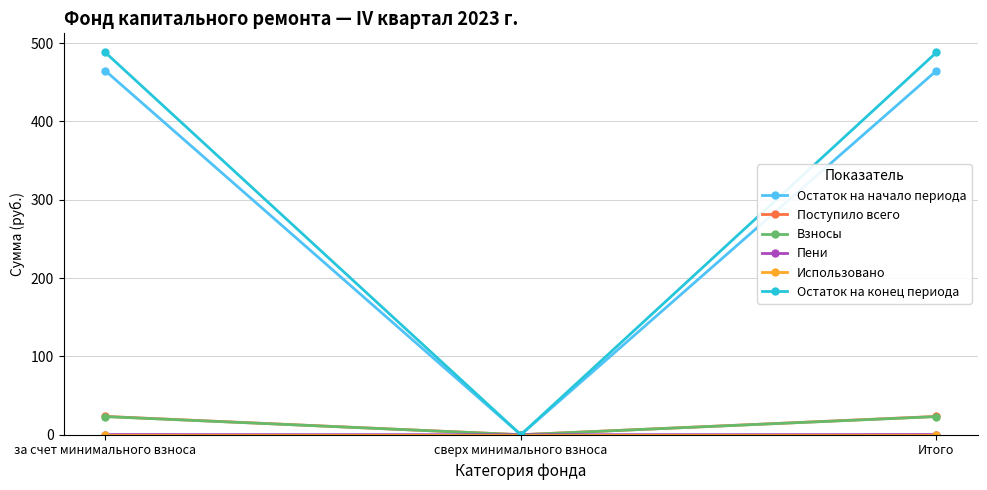

Which series has the largest range (max minus min)?

Остаток на конец периода